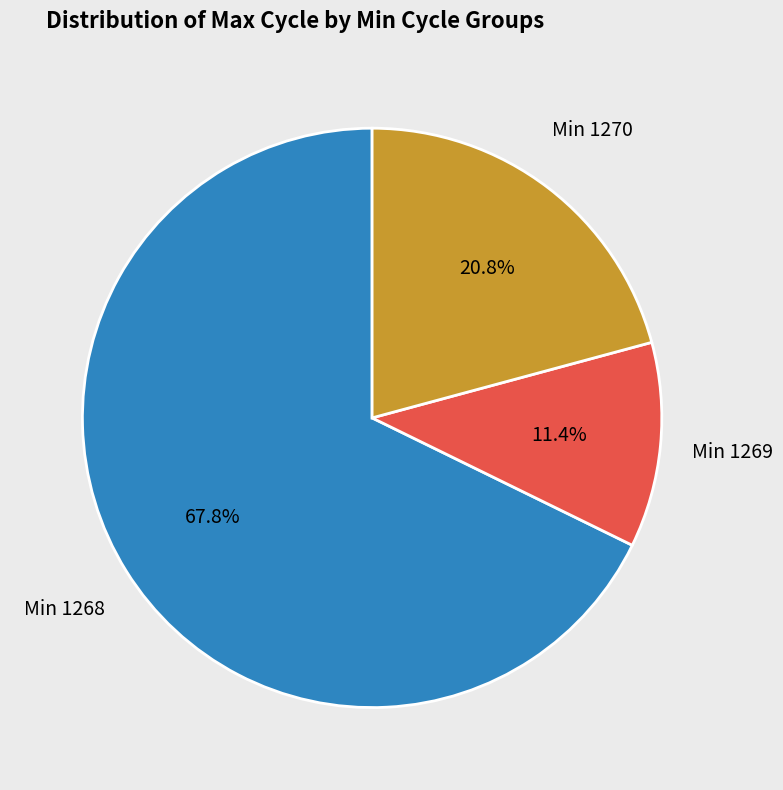

Rank the categories by value from highest to lowest.

Min 1268, Min 1270, Min 1269